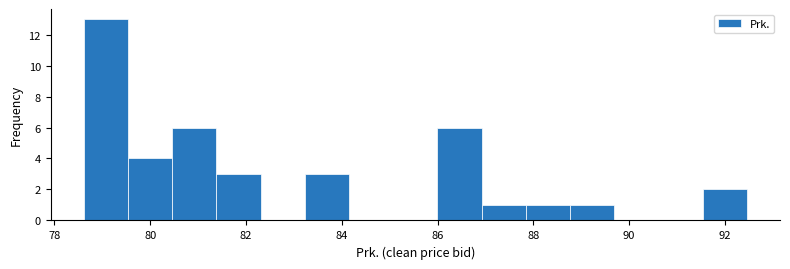

Over which range of the x-axis is the bar tallest?

78.6 to 79.6